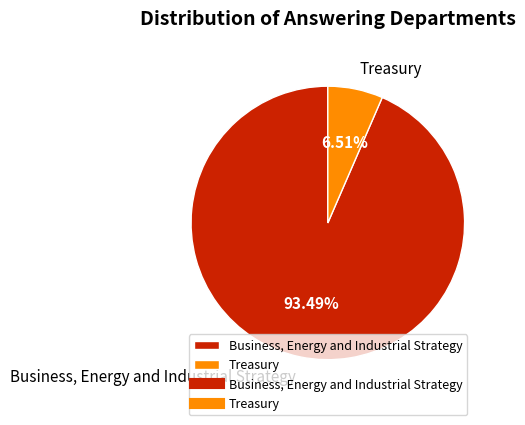

Which slice is the largest?

Business, Energy and Industrial Strategy